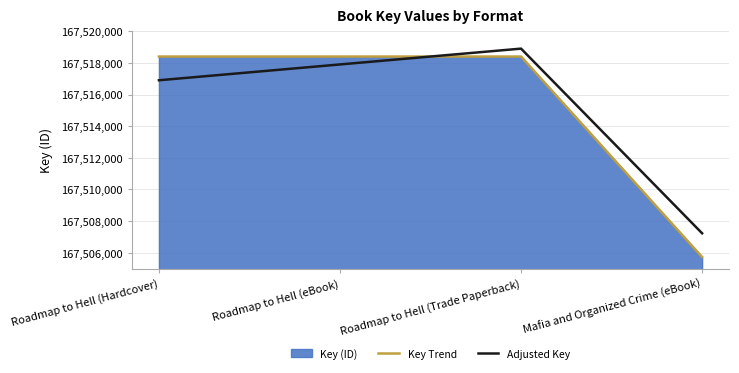

The Key Trend series shows 167505730 at Mafia and Organized Crime (eBook). True or false?

True